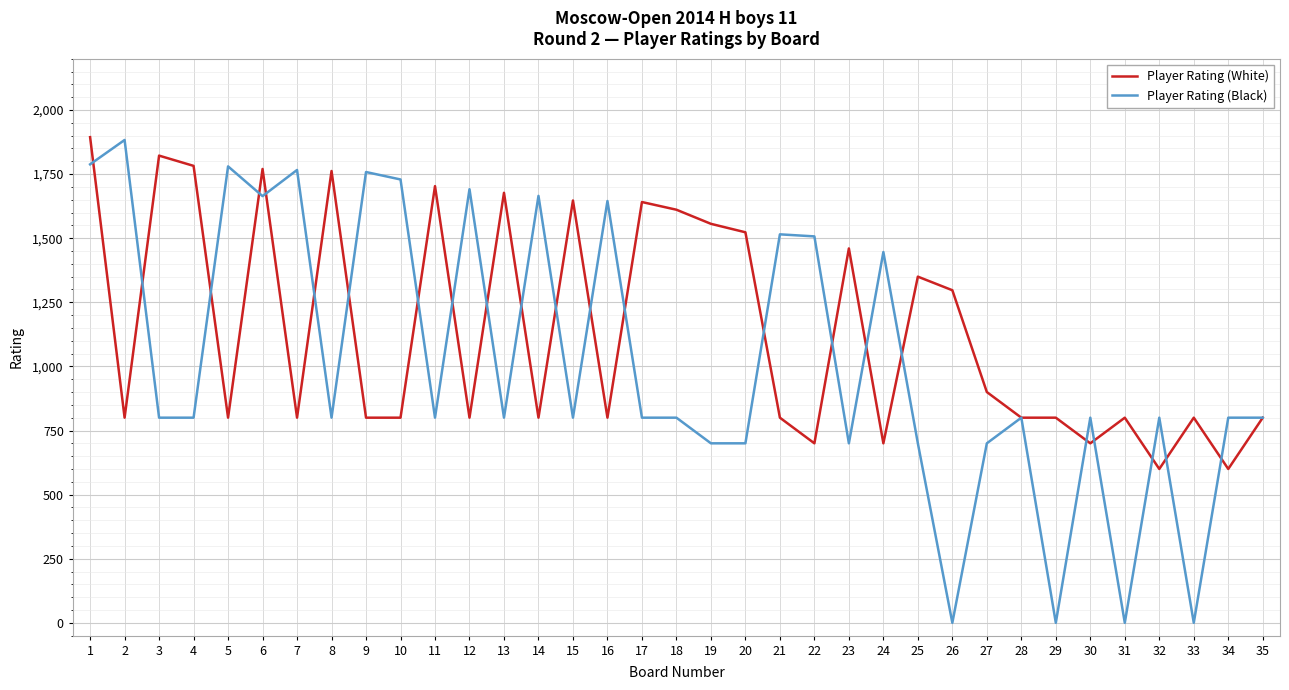

Is it true that Player Rating (White) equals 283 at 26?

False